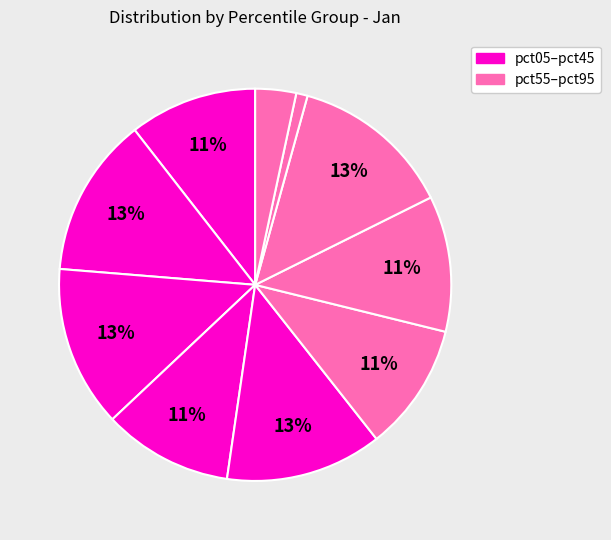

How many slices are in this pie chart?

10